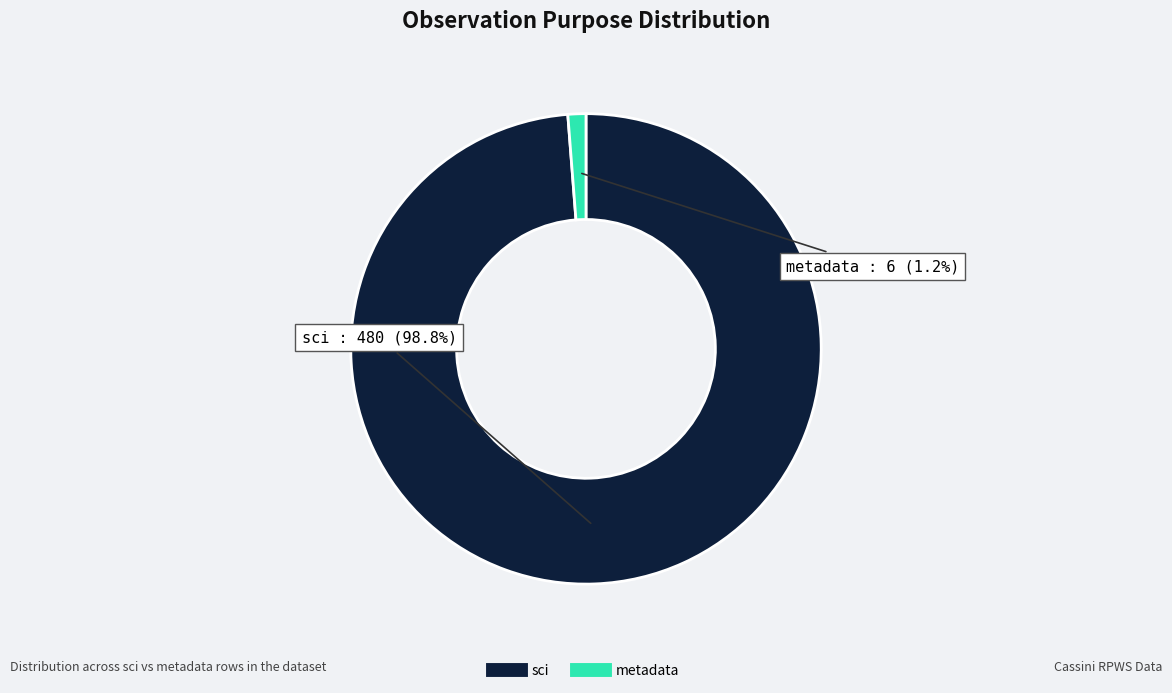

Is there any slice that represents more than half of the pie?

Yes